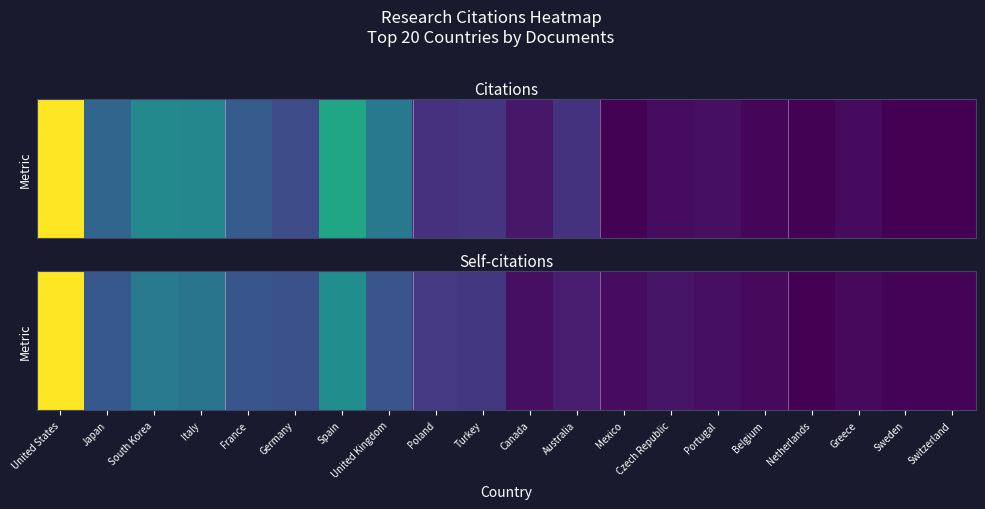

Rank the categories by value from highest to lowest.

United States, Spain, South Korea, Italy, Japan, France, United Kingdom, Germany, Poland, Turkey, Australia, Czech Republic, Portugal, Canada, Mexico, Belgium, Greece, Switzerland, Sweden, Netherlands